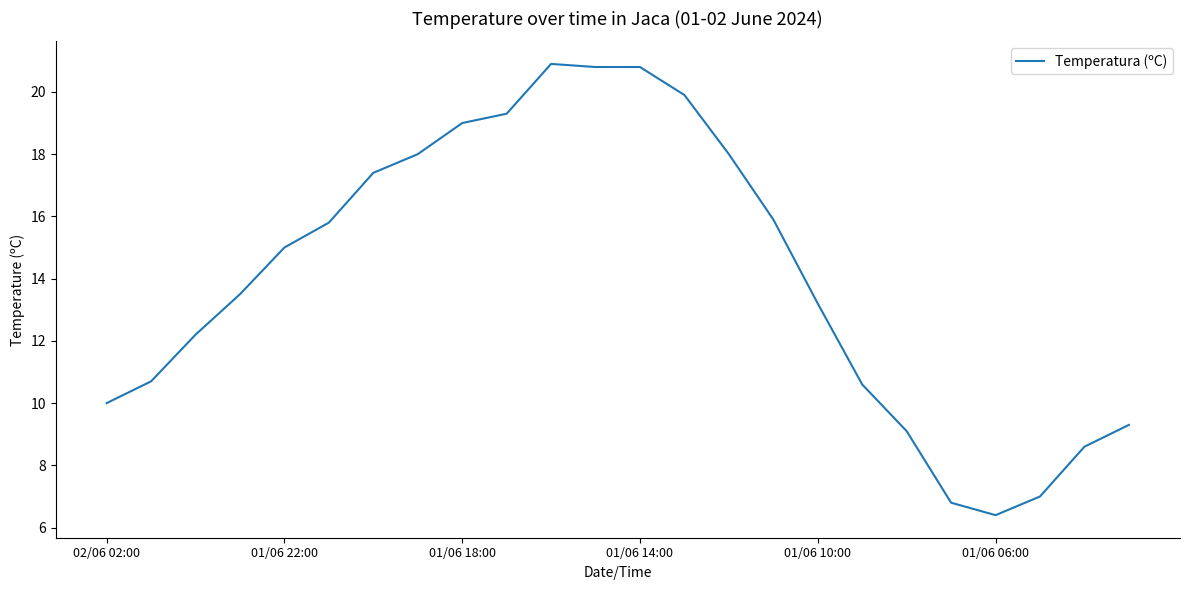

What is the average value?

14.1